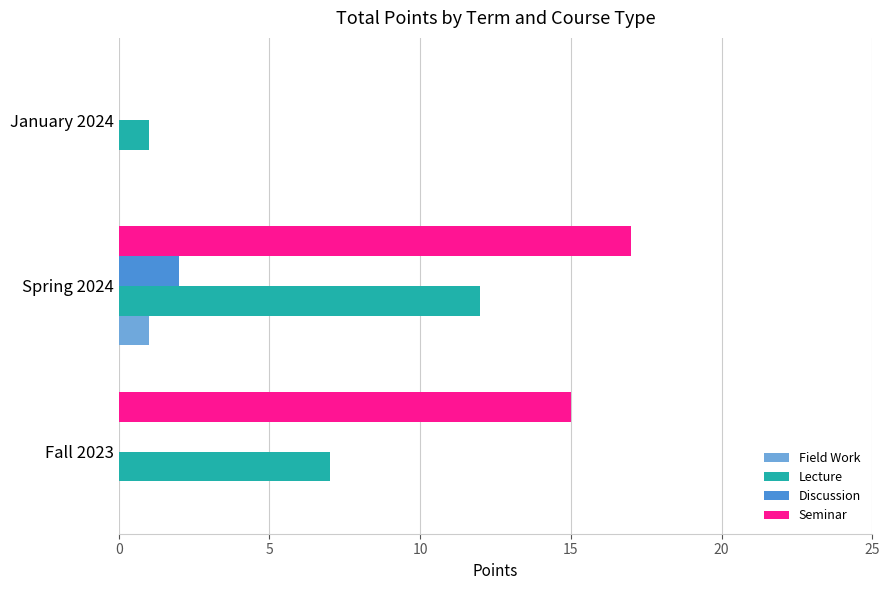

True or false: Lecture has a value of 10 at Fall 2023.

False